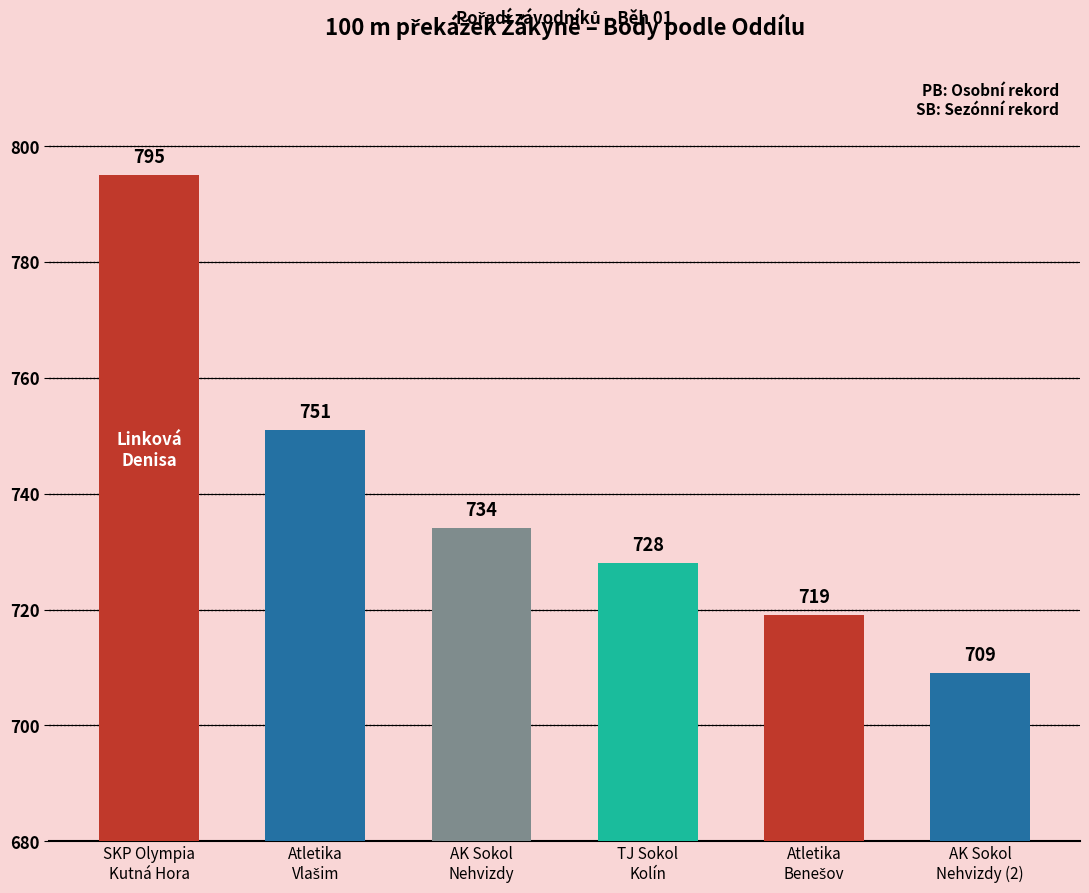

The chart shows a value of 261 at AK Sokol
Nehvizdy (2). True or false?

False